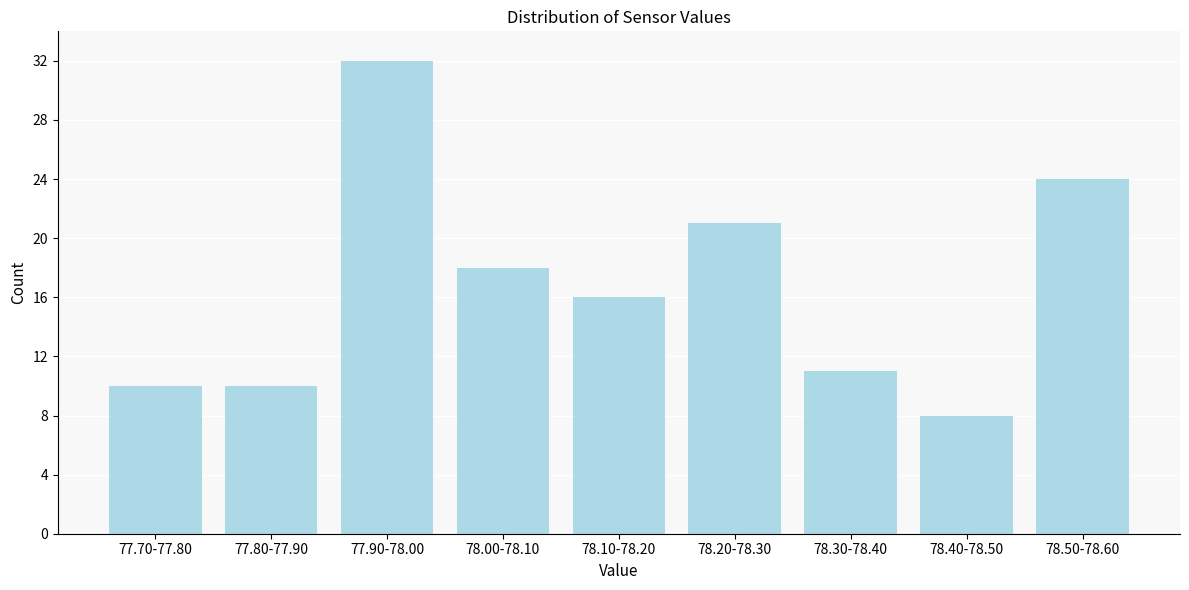

Reading left to right, extract all data points from this chart.

77.70-77.80=10	77.80-77.90=10	77.90-78.00=32	78.00-78.10=18	78.10-78.20=16	78.20-78.30=21	78.30-78.40=11	78.40-78.50=8	78.50-78.60=24